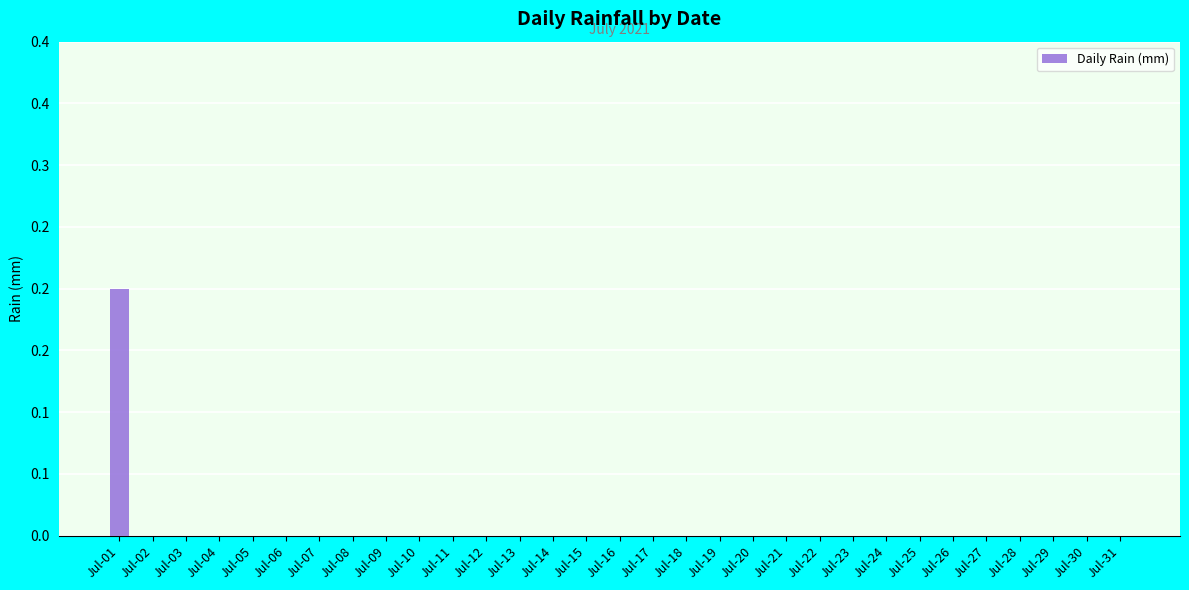

Reading left to right, list all the values displayed in this chart.

0.2	0.0	0.0	0.0	0.0	0.0	0.0	0.0	0.0	0.0	0.0	0.0	0.0	0.0	0.0	0.0	0.0	0.0	0.0	0.0	0.0	0.0	0.0	0.0	0.0	0.0	0.0	0.0	0.0	0.0	0.0